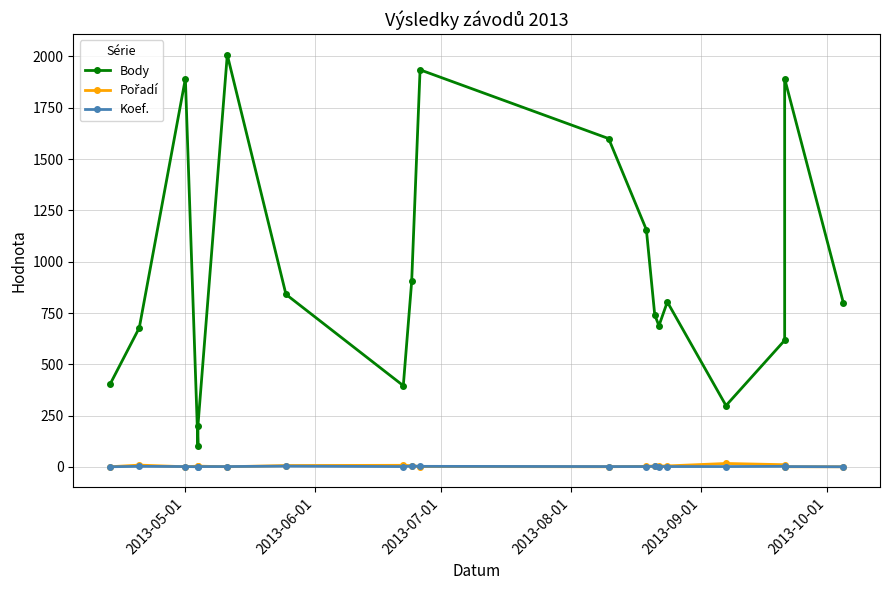

What is the maximum value for Pořadí?

17